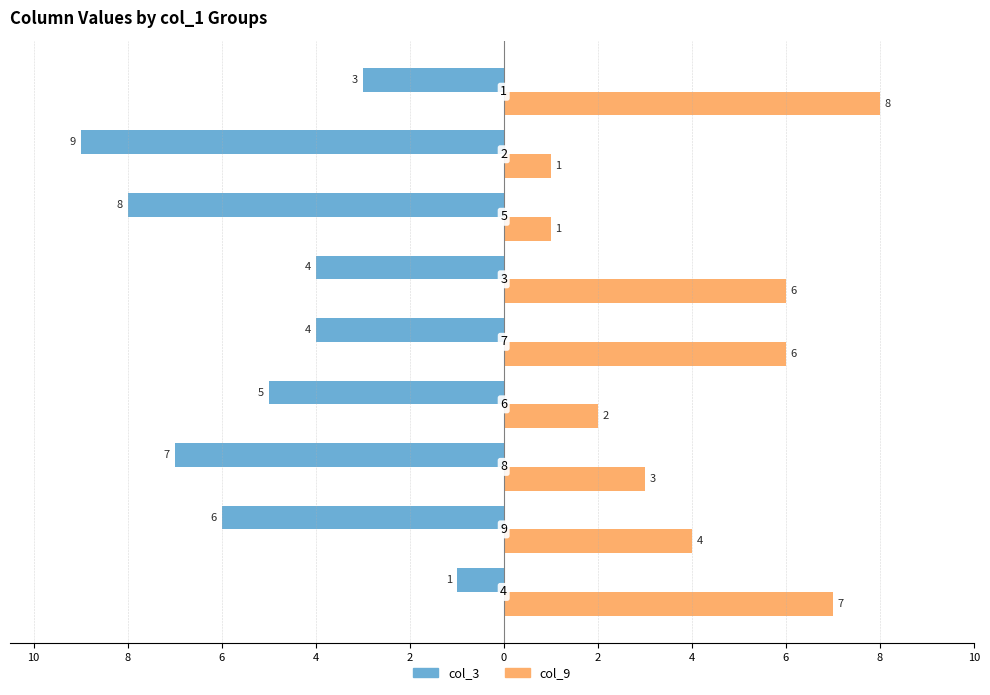

What are all the series names shown in the legend?

col_3, col_9